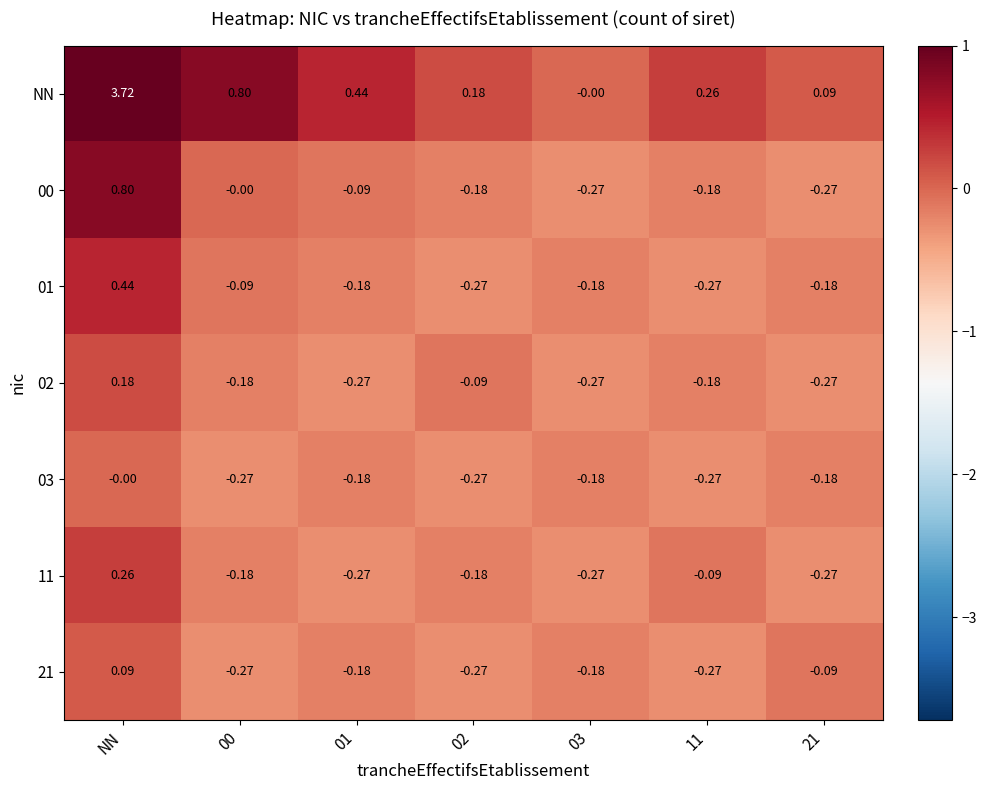

Which series has the largest range (max minus min)?

NN